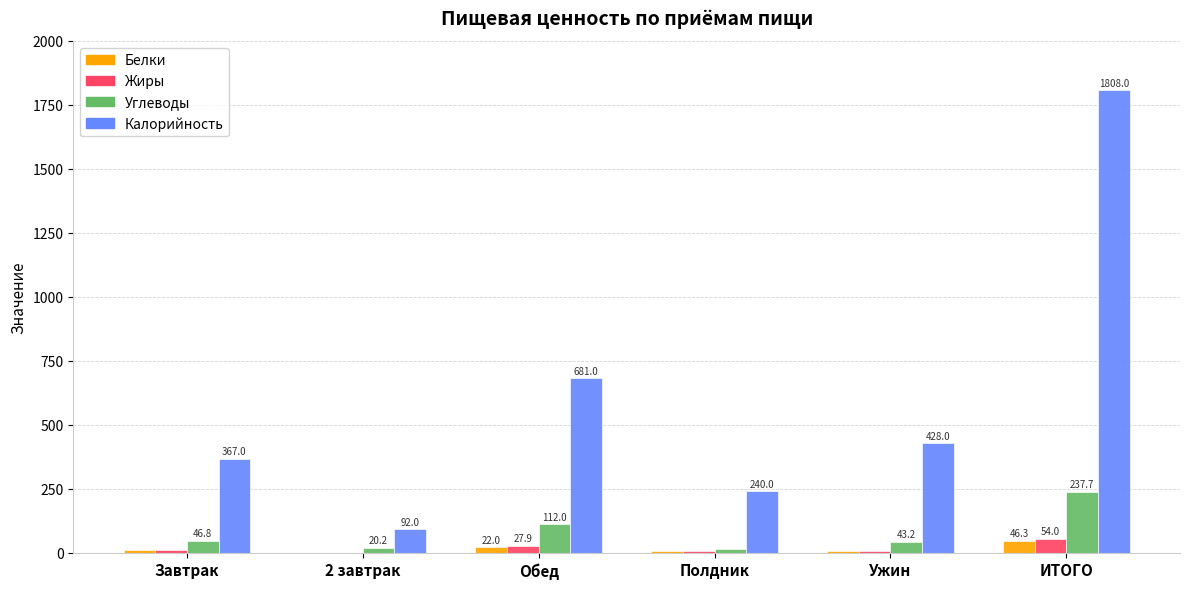

Reading left to right, list all the values displayed in this chart.

Белки: Завтрак=10.2	2 завтрак=1.0	Обед=22.0	Полдник=8.1	Ужин=5.0	ИТОГО=46.3
Жиры: Завтрак=10.6	2 завтрак=0.2	Обед=27.9	Полдник=8.5	Ужин=6.8	ИТОГО=54.0
Углеводы: Завтрак=46.8	2 завтрак=20.2	Обед=112.0	Полдник=15.4	Ужин=43.2	ИТОГО=237.7
Калорийность: Завтрак=367.0	2 завтрак=92.0	Обед=681.0	Полдник=240.0	Ужин=428.0	ИТОГО=1808.0